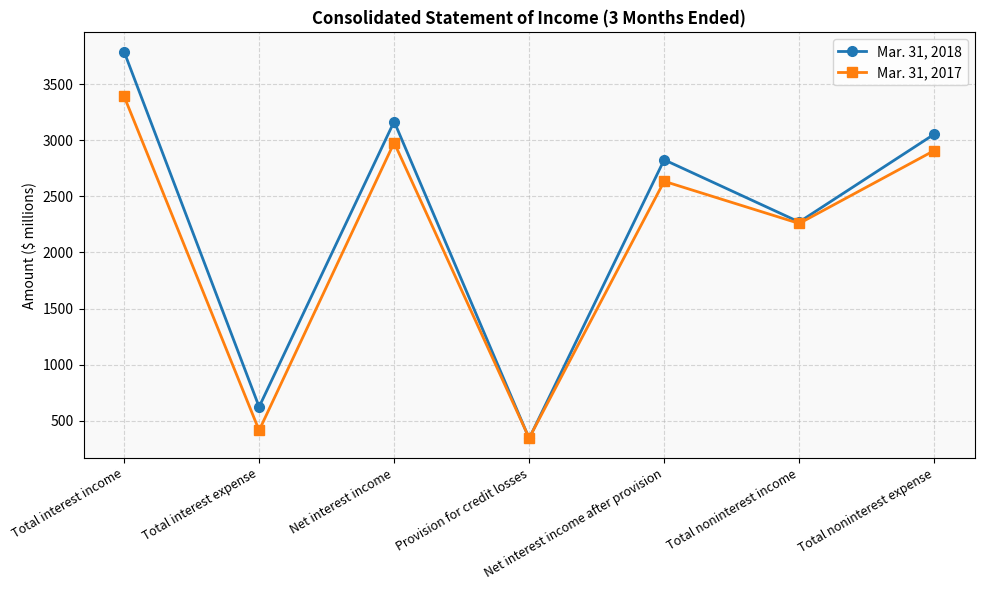

At which label does Mar. 31, 2018 reach its minimum?

Provision for credit losses